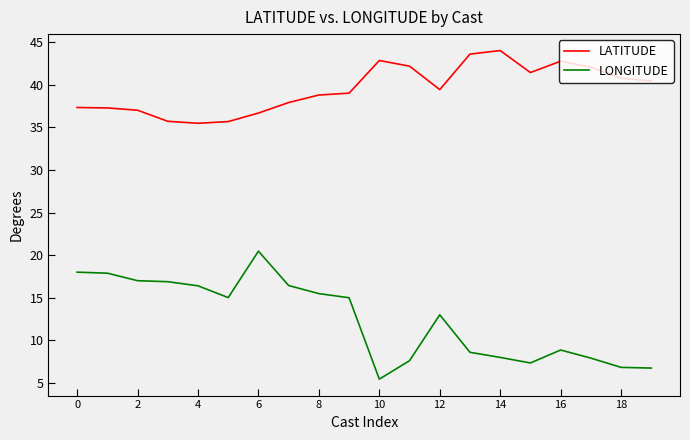

What is the lowest value of the LONGITUDE series?

5.5